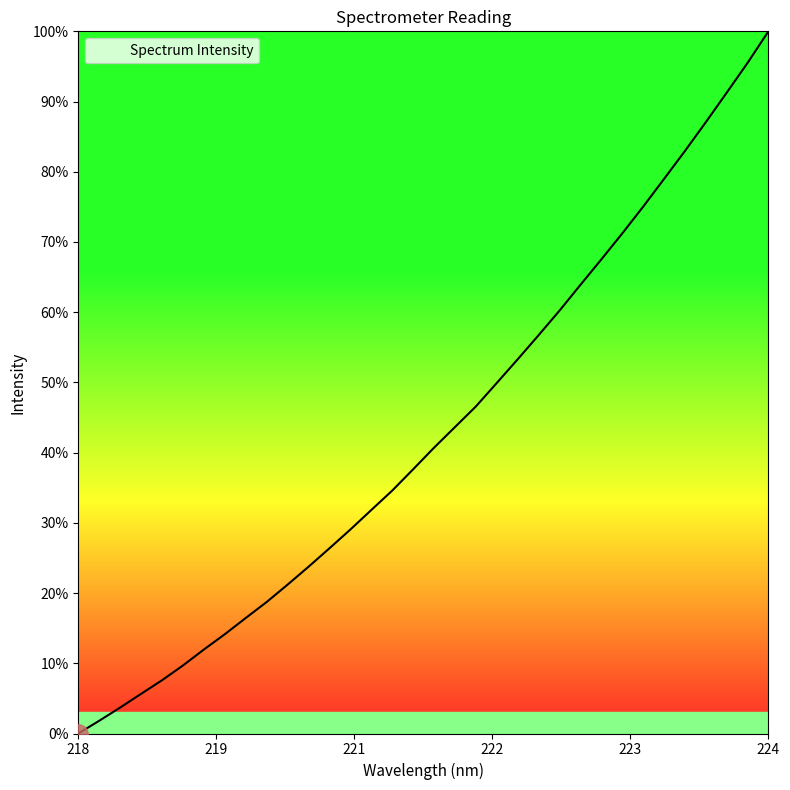

What is the greatest value displayed?

100.0